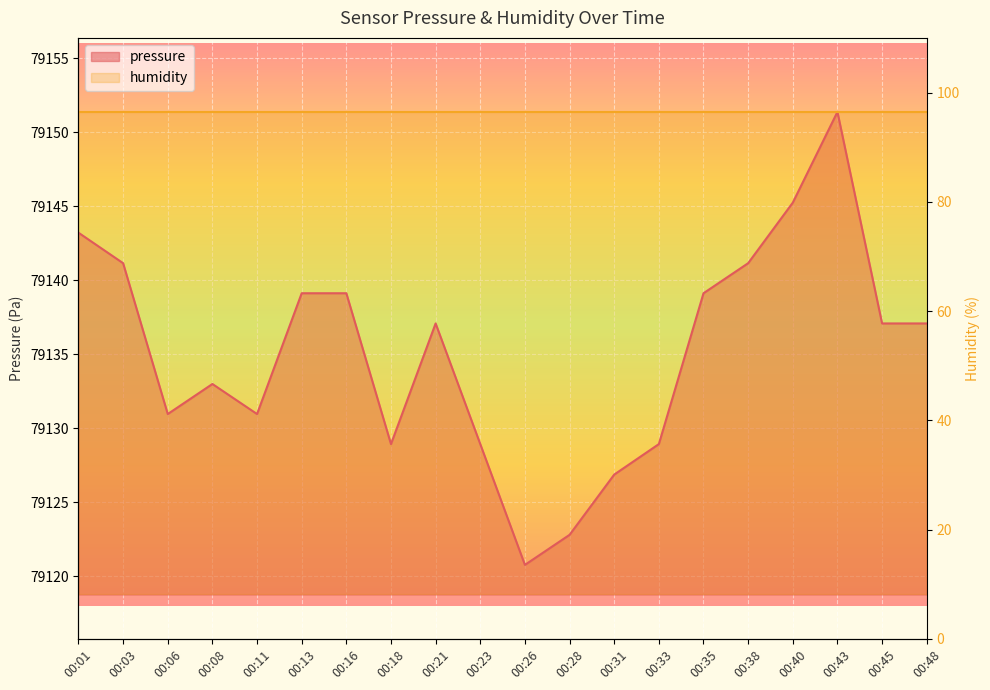

Which label corresponds to the largest value in the chart?

00:43